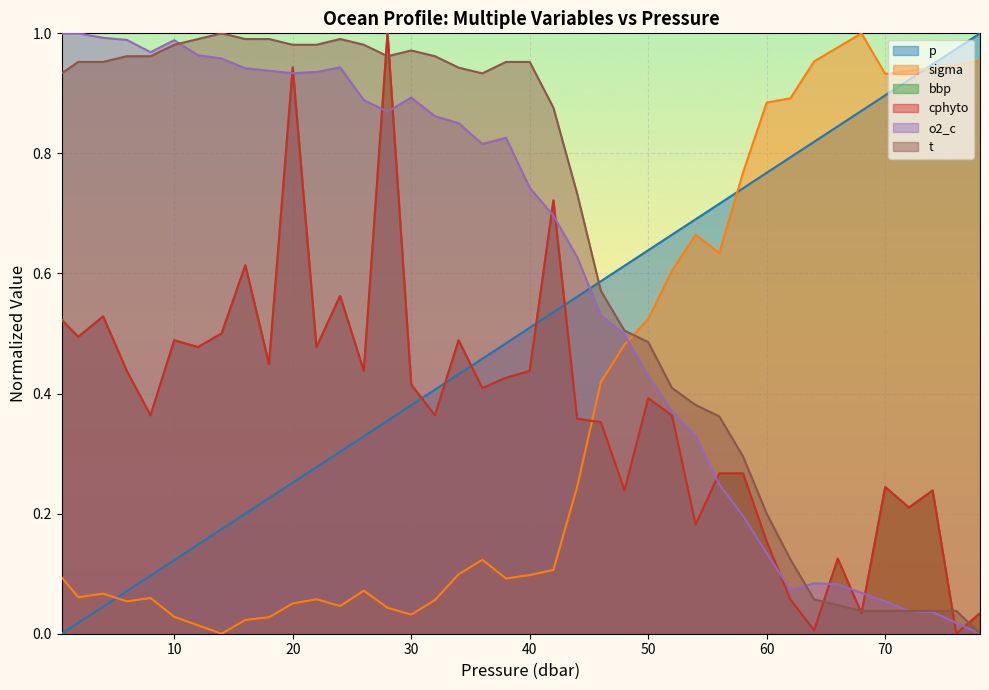

Is the value of p at 4.0 greater than the value of cphyto at 4.0?

No